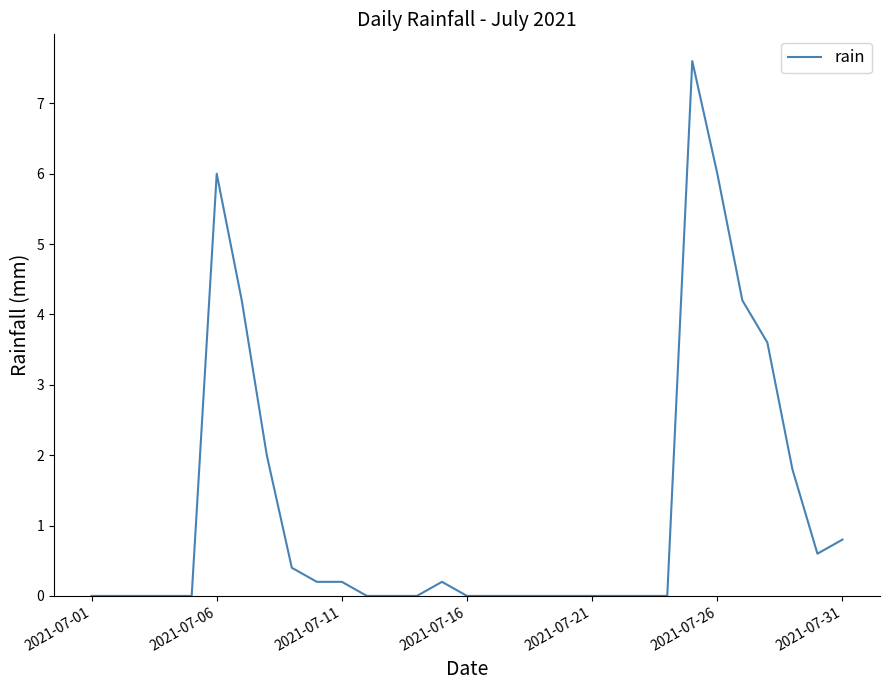

Does the chart display data point markers on the line(s)?

No